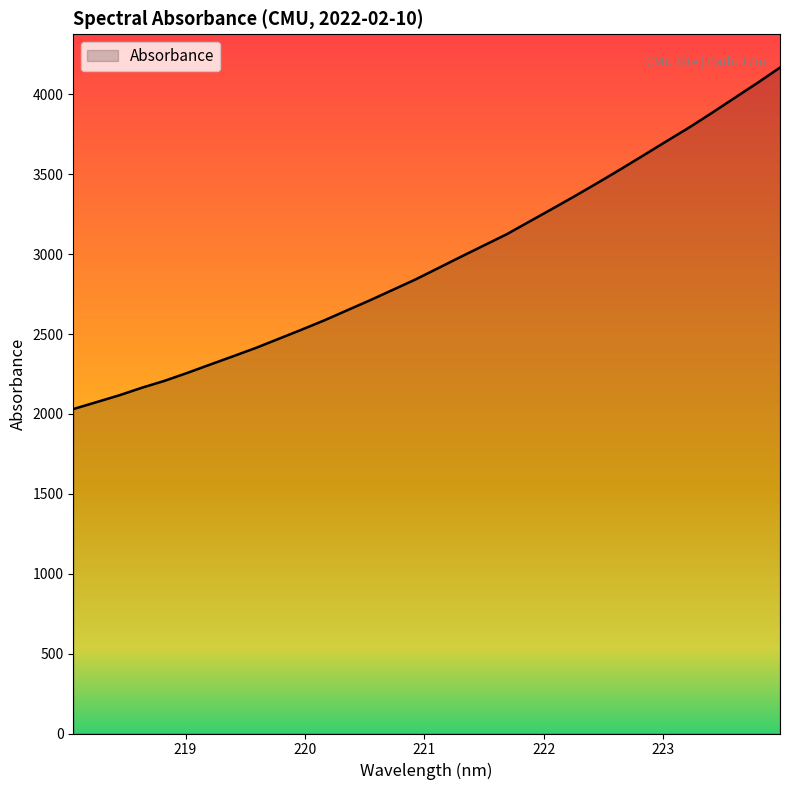

What is the maximum value shown in the chart?

4168.2